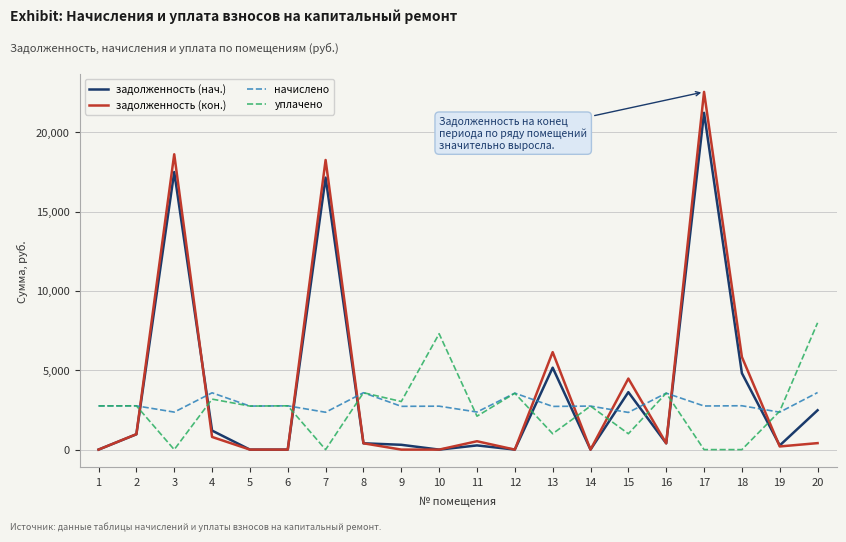

Rank the series at 3 from lowest to highest value.

уплачено, начислено, задолженность (нач.), задолженность (кон.)